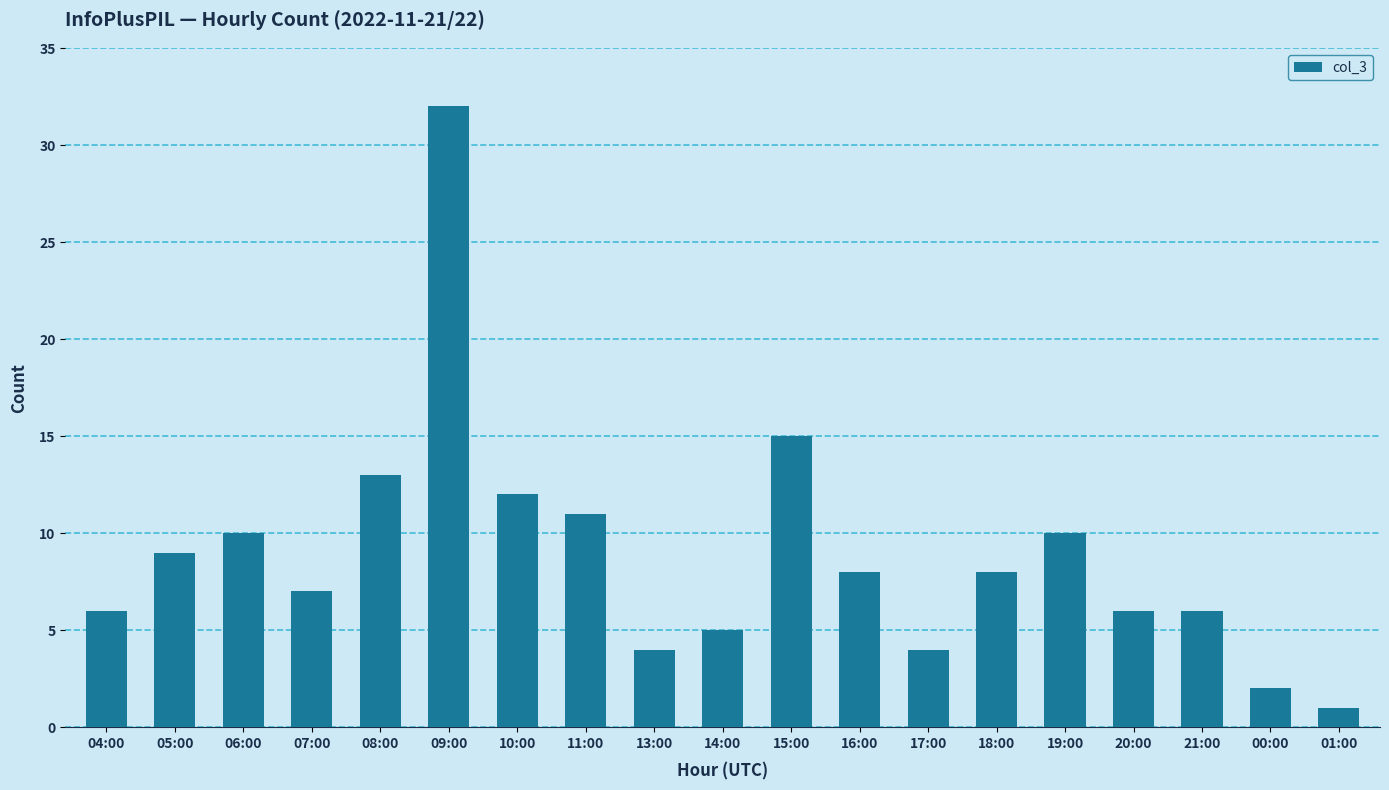

Approximately how many times larger is the value at 18:00 compared to 15:00?

0.5